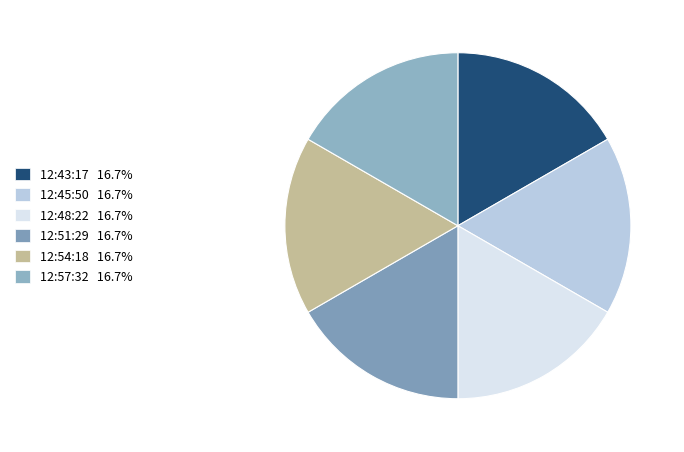

How many segments does this pie chart have?

6